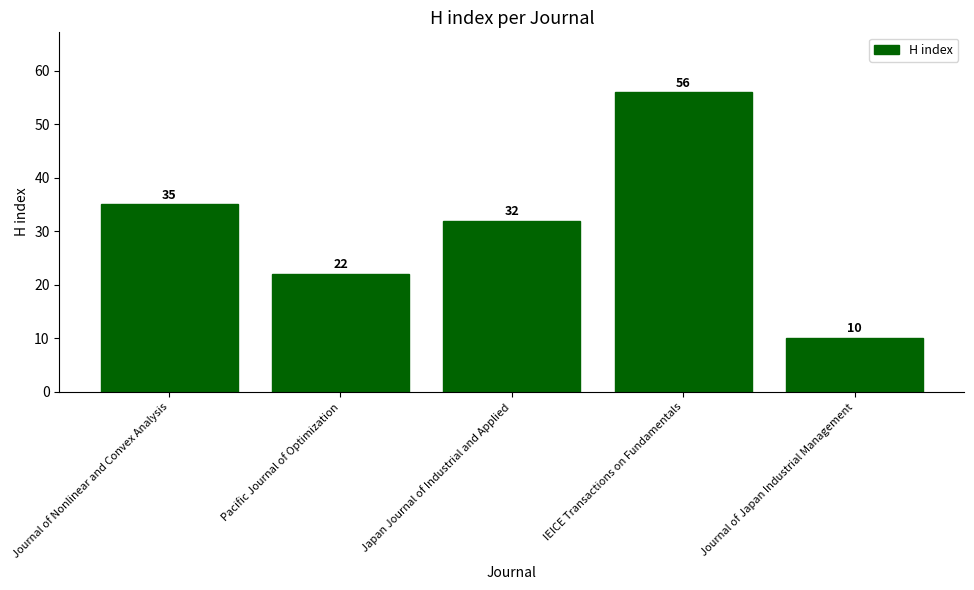

Reading right to left, transcribe all the data shown in this chart.

Journal of Japan Industrial Management=10	IEICE Transactions on Fundamentals=56	Japan Journal of Industrial and Applied=32	Pacific Journal of Optimization=22	Journal of Nonlinear and Convex Analysis=35